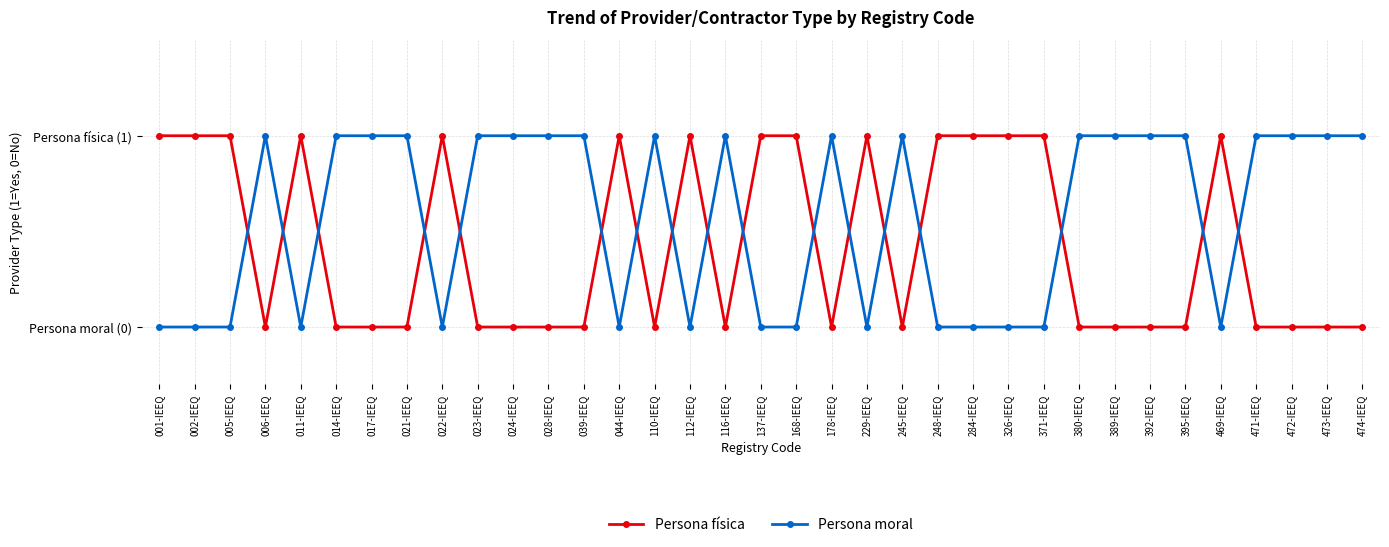

What are all the series names shown in the legend?

Persona física, Persona moral